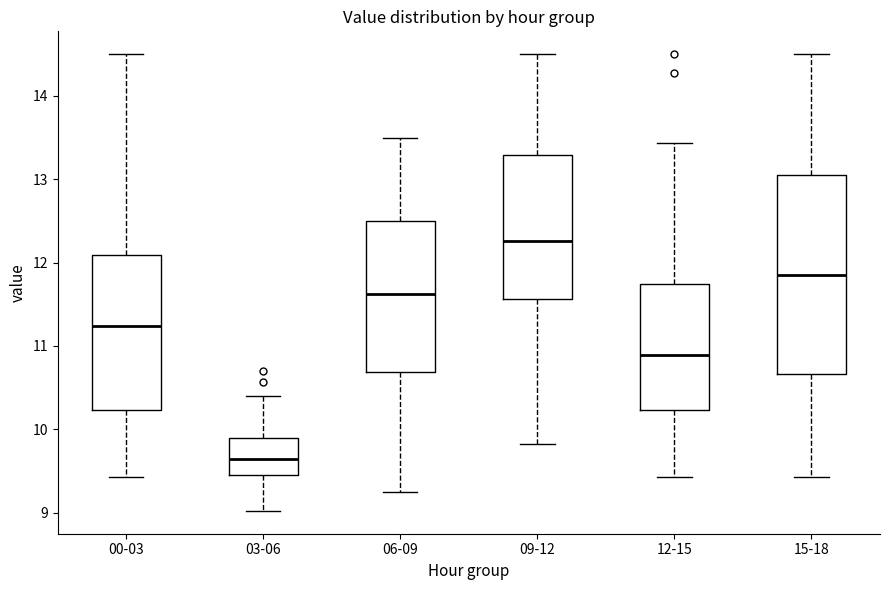

Comparing the boxes themselves (not the whiskers), which one is the tallest?

15-18